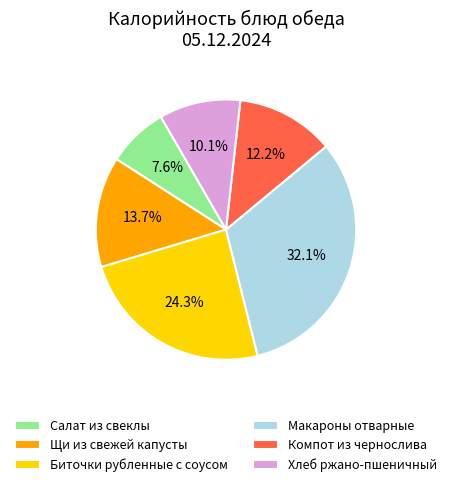

Does any single category account for the majority?

No